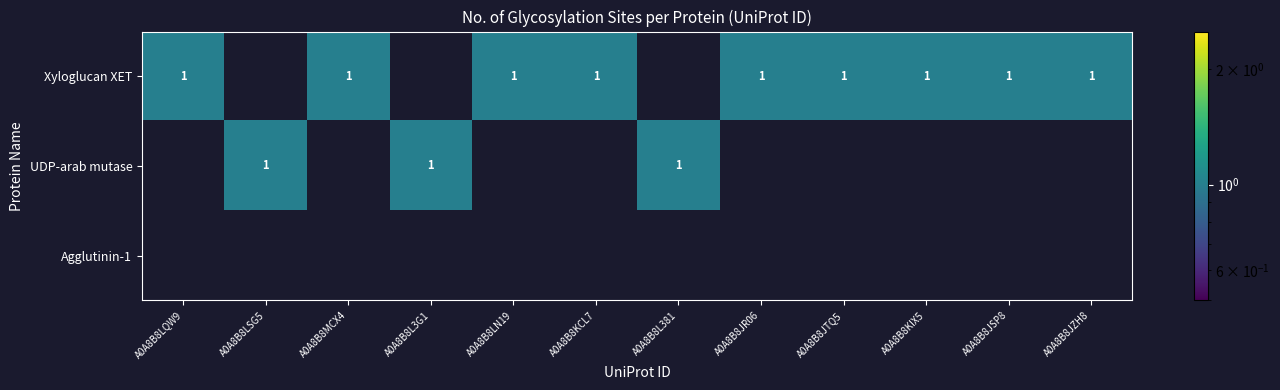

At which category is the sum across all series the highest?

A0A8B8LQW9